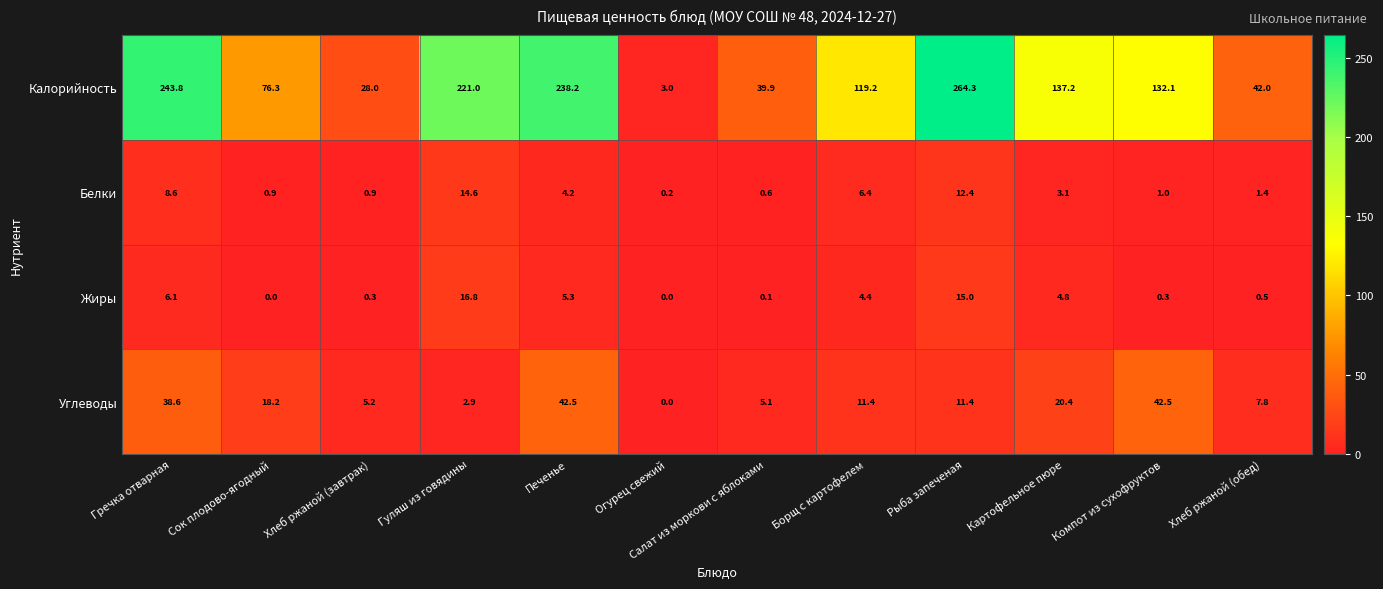

The value of Калорийность at Компот из сухофруктов is 132.1. True or false?

True